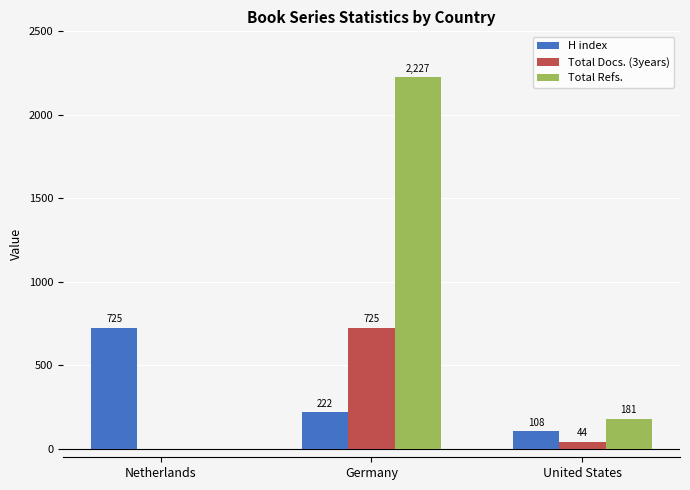

Reading left to right, transcribe all the data shown in this chart.

H index: Netherlands=725	Germany=222	United States=108
Total Docs. (3years): Netherlands=0	Germany=725	United States=44
Total Refs.: Netherlands=0	Germany=2227	United States=181